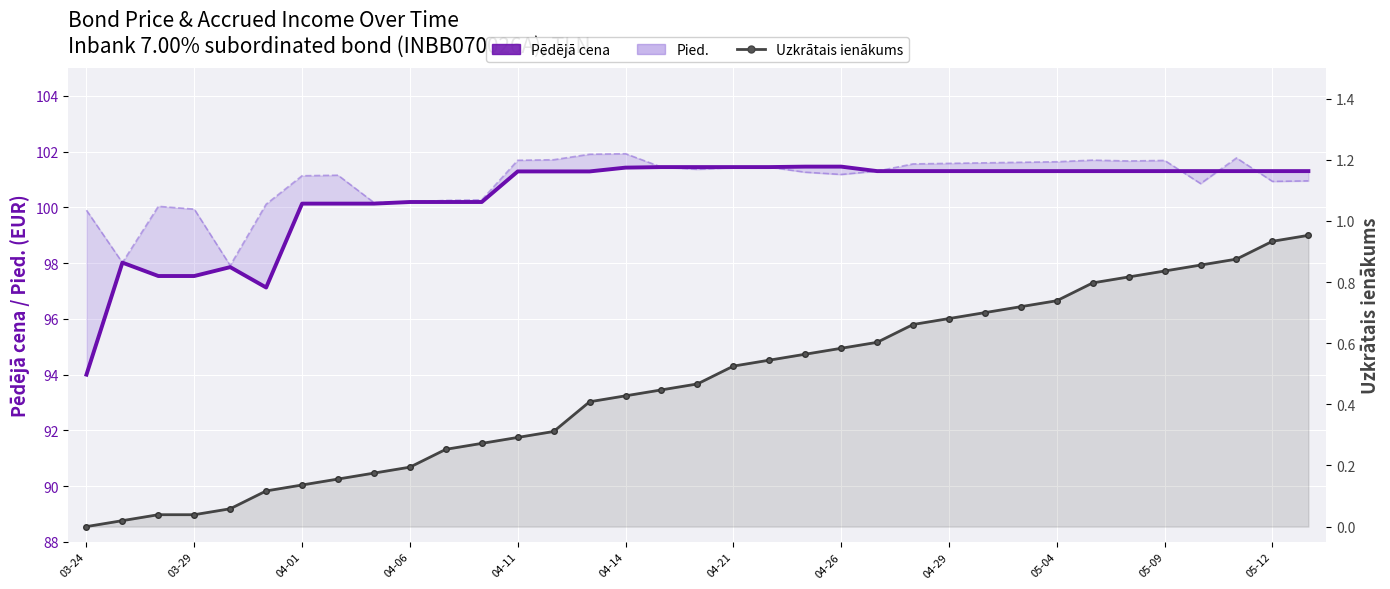

Rank the series by their maximum value, from highest to lowest.

Pied., Pēdējā cena, Uzkrātais ienākums